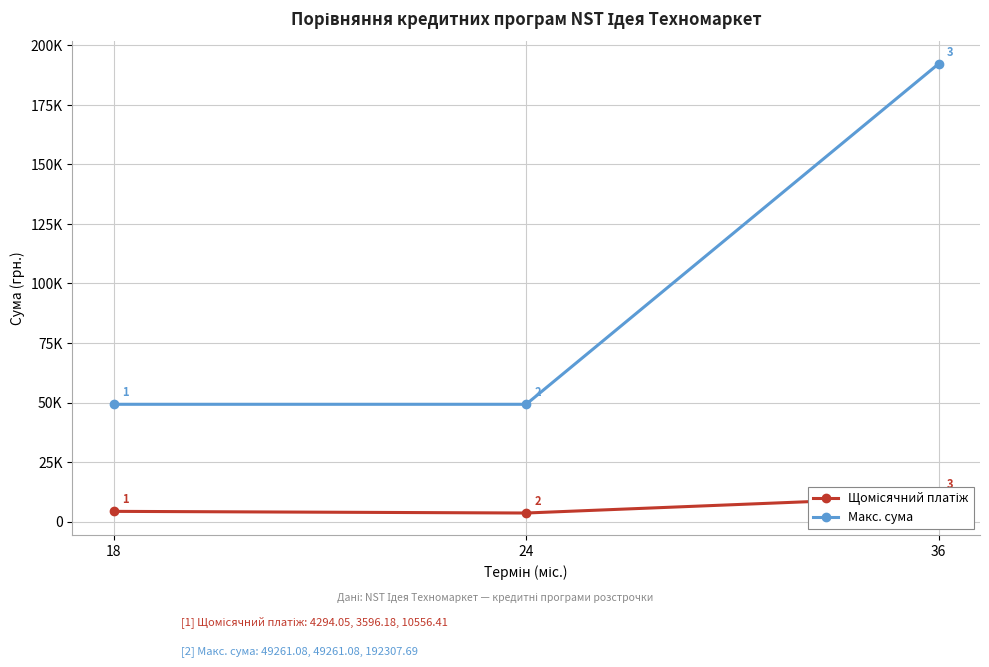

List the series in order of their peak value, lowest first.

Щомісячний платіж, Макс. сума